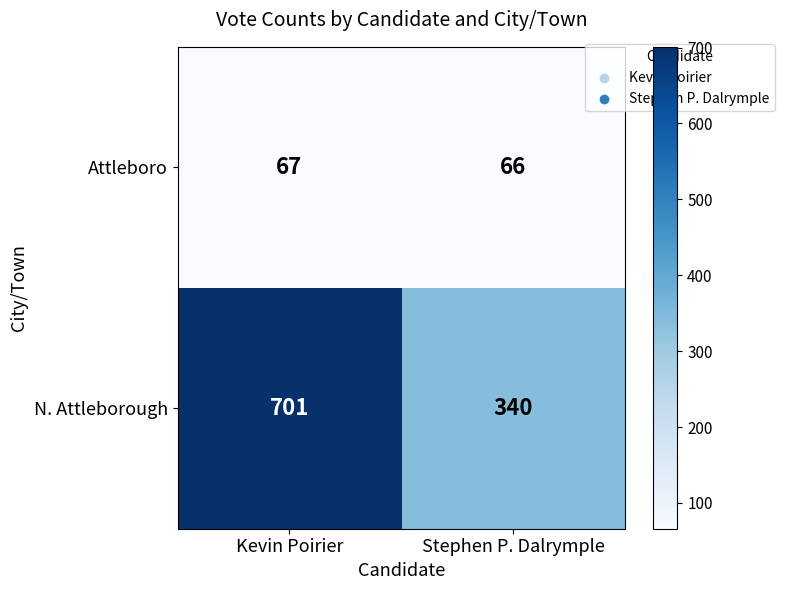

The value of N. Attleborough at Kevin Poirier is 701. True or false?

True